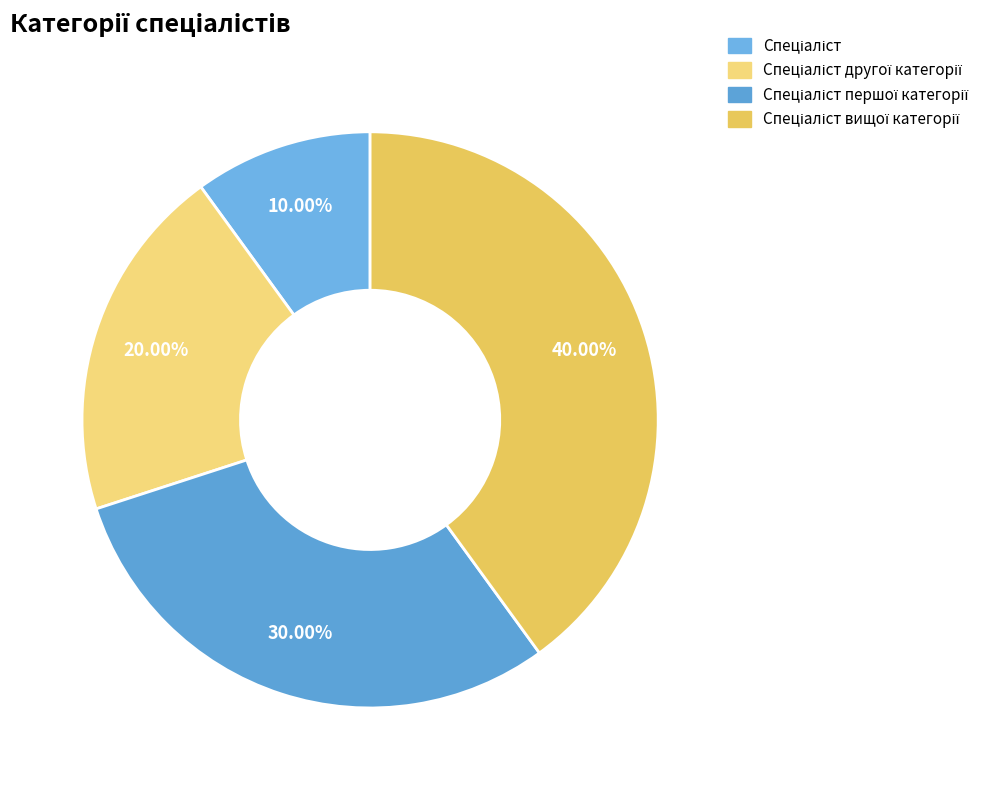

Do Спеціаліст and Спеціаліст другої категорії together represent more than half of the pie?

No